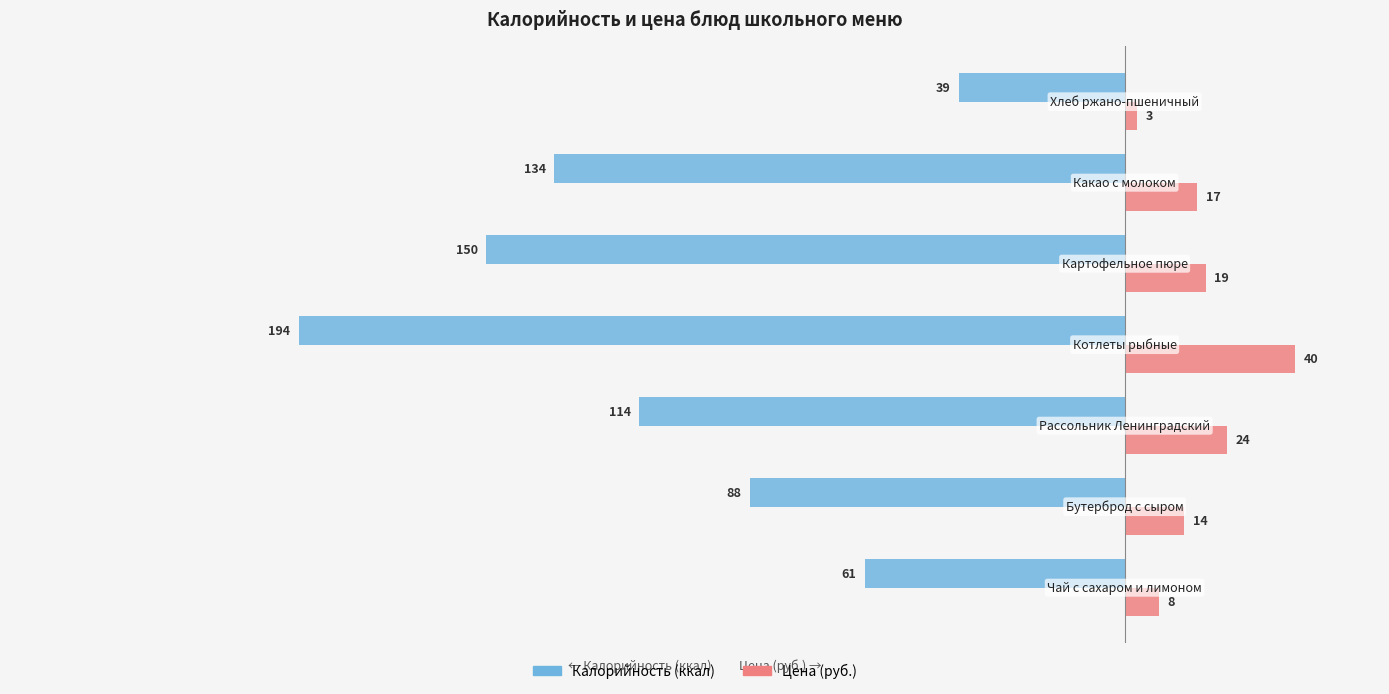

What is the maximum value shown in the chart?

40